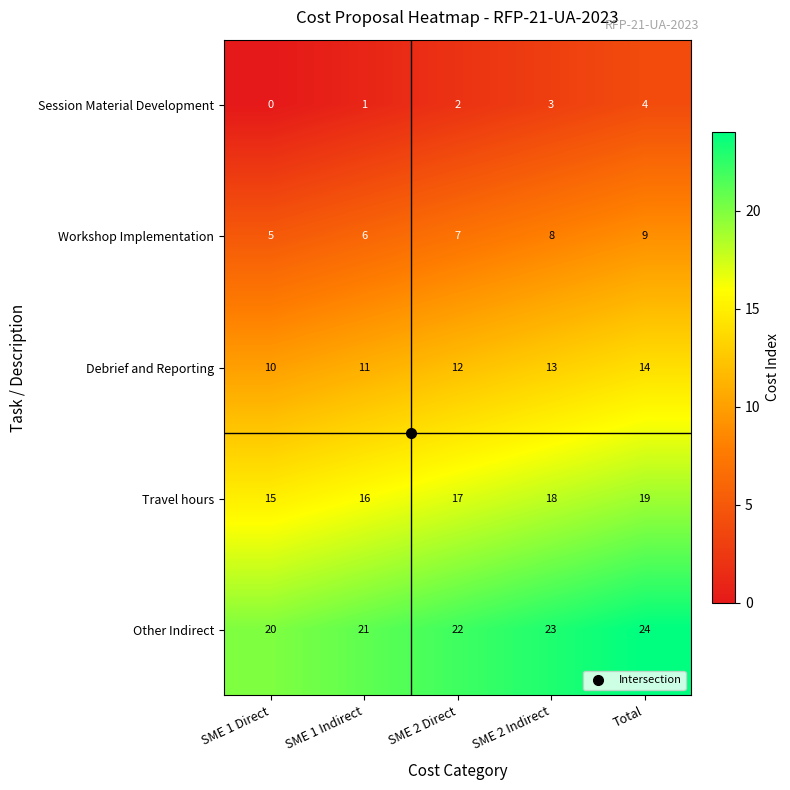

True or false: Workshop Implementation has a value of 14 at SME 2 Indirect.

False